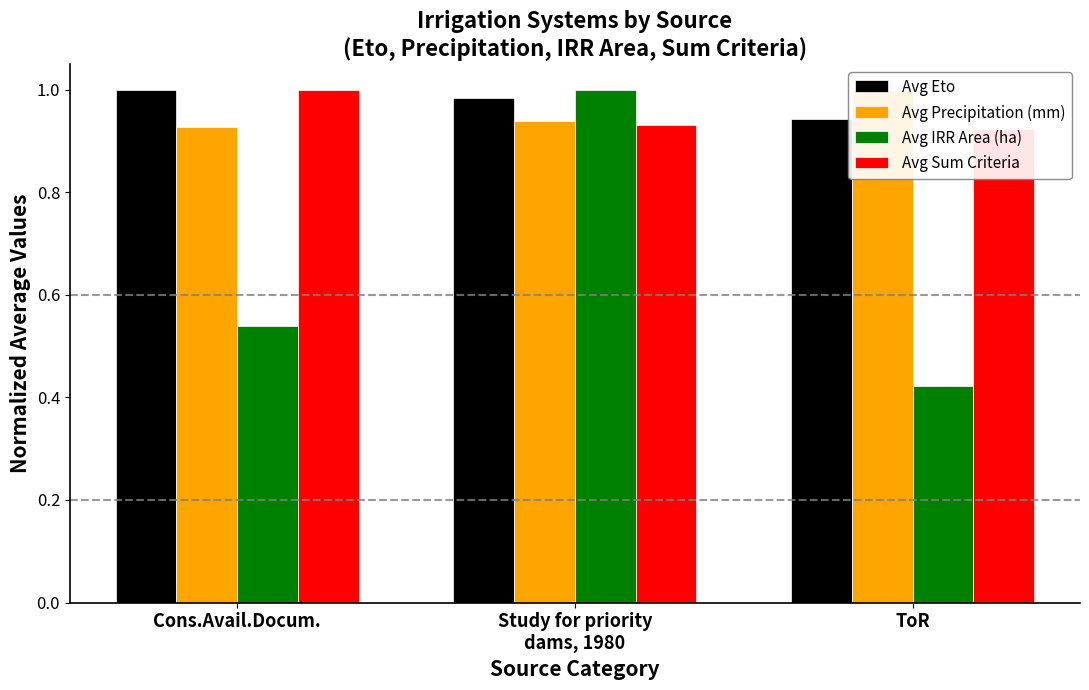

List the series in order of their peak value, highest first.

Avg Eto, Avg Precipitation (mm), Avg IRR Area (ha), Avg Sum Criteria